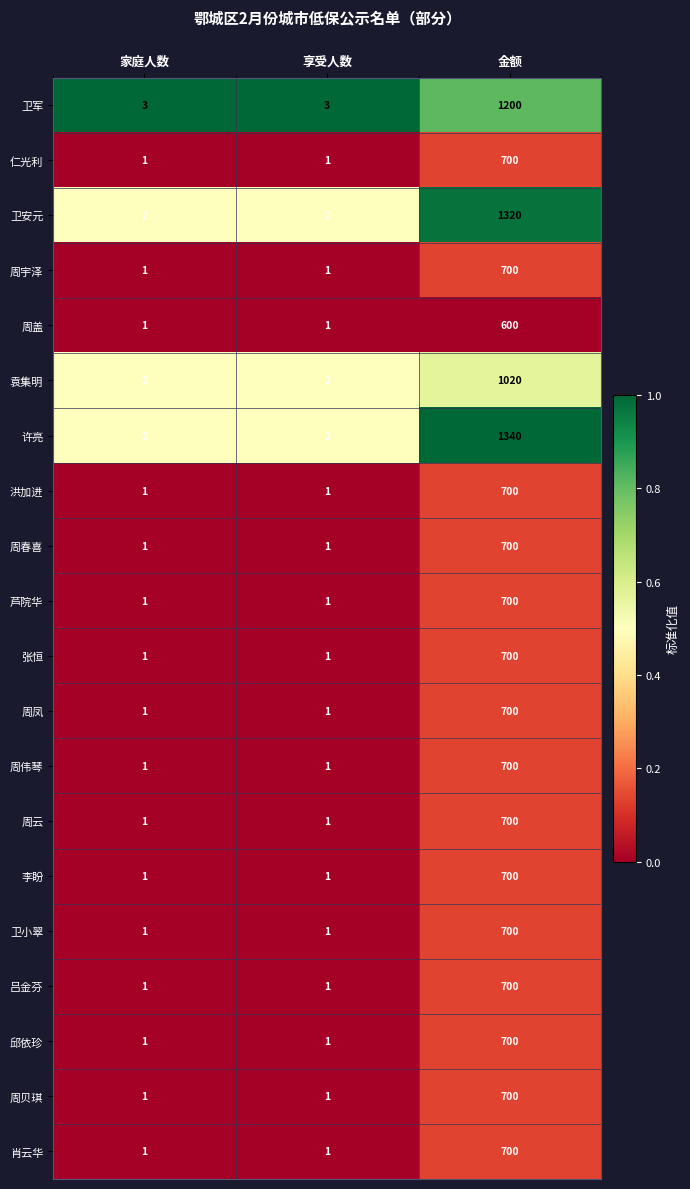

What value does the 卫小翠 series have at 金额?

700